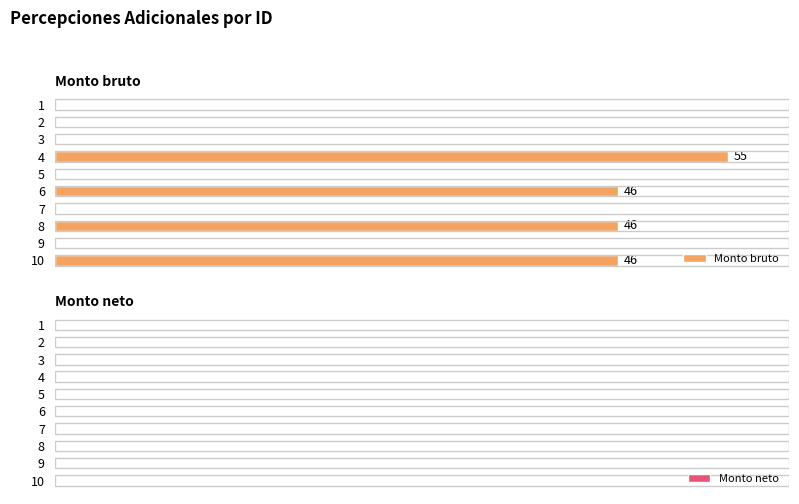

Are the bars horizontal?

Yes